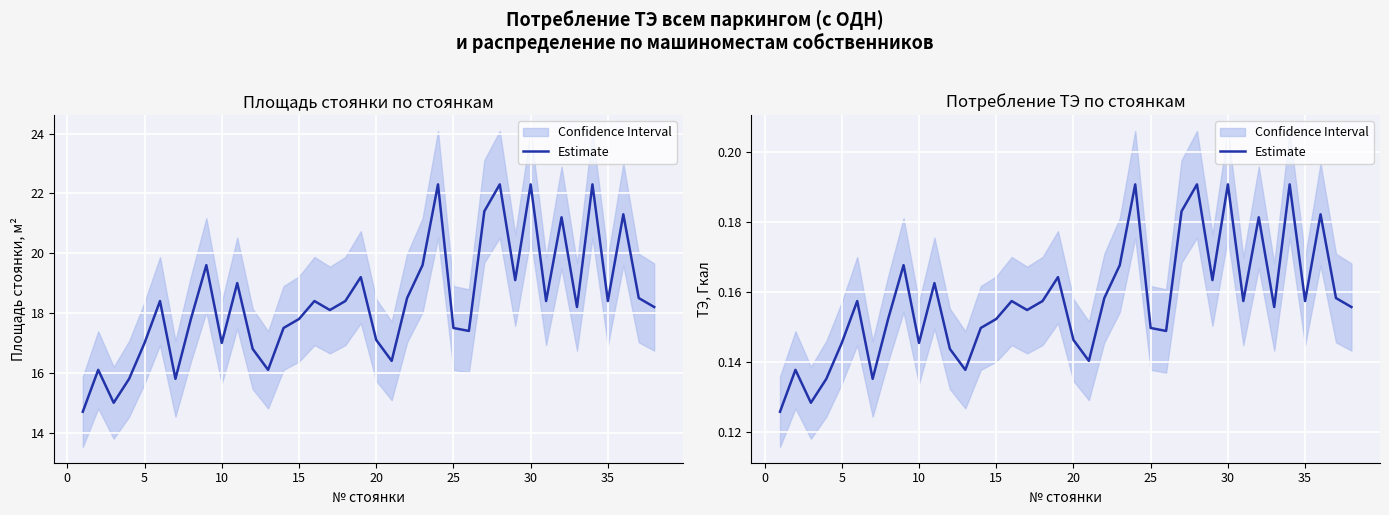

What is the value of the 13th point from the left?

0.1